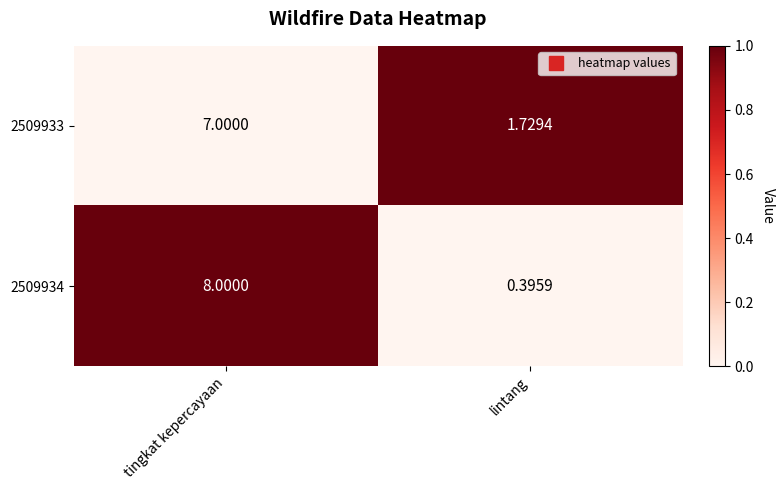

Where is 2509934 nearest to the value 4?

lintang